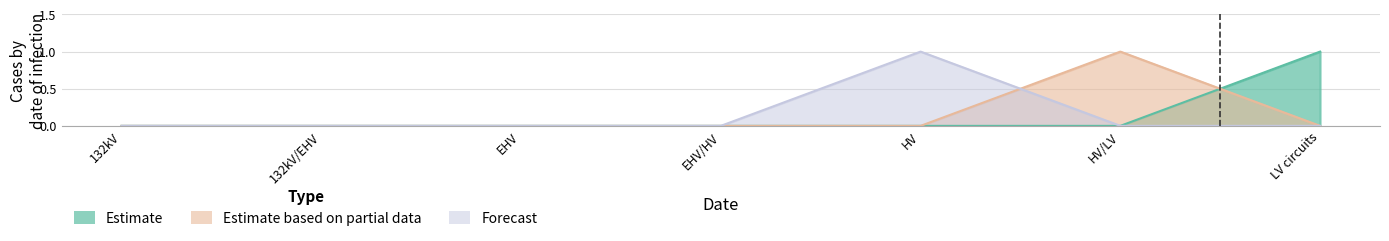

True or false: Estimate based on partial data has a value of 0 at 132kV.

True